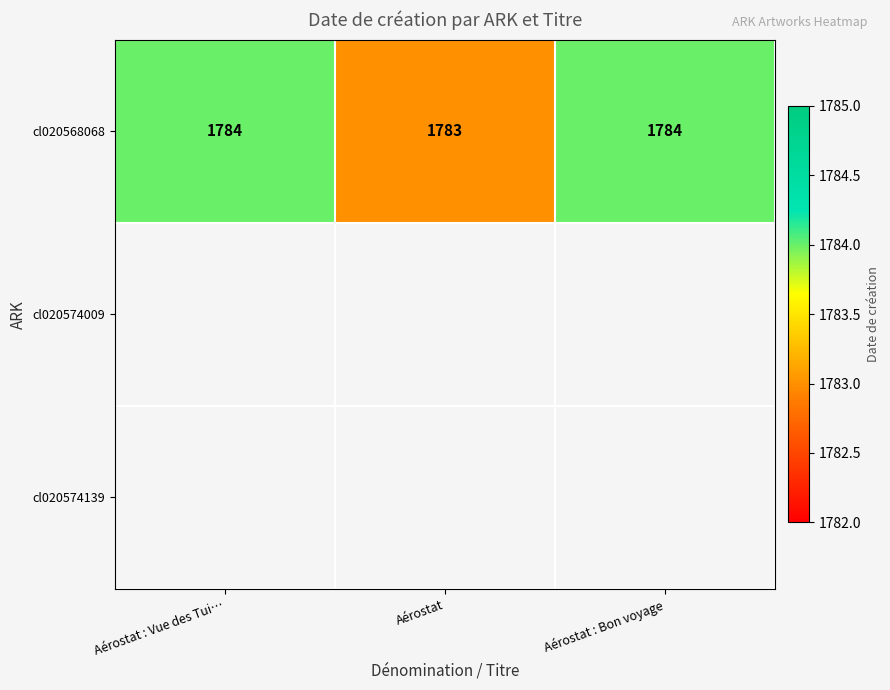

What is the difference between the second highest and minimum values?

1